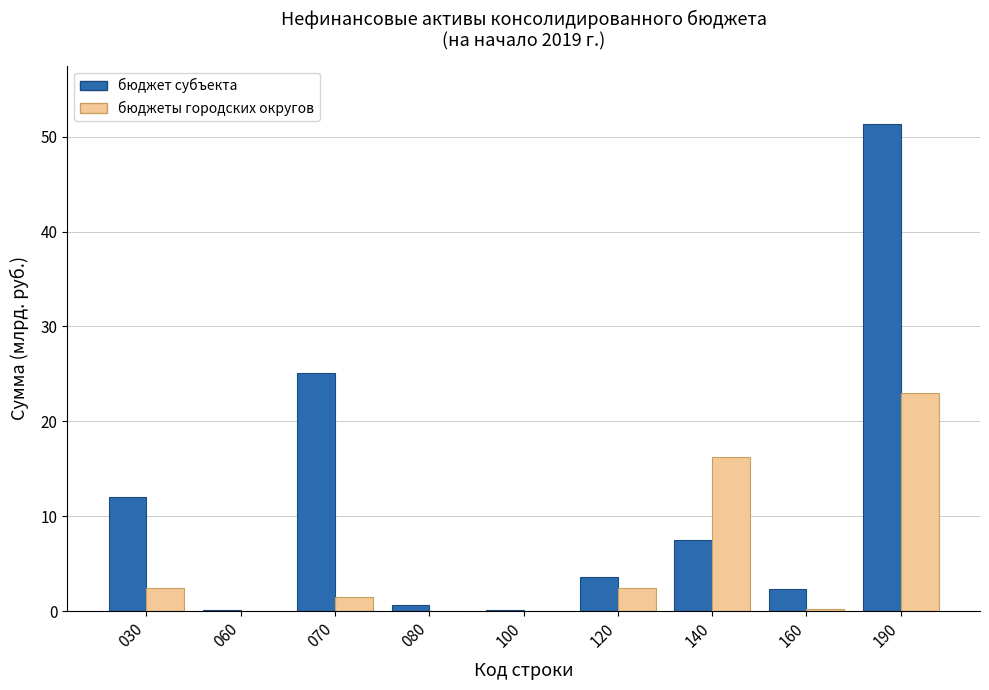

Are the bars horizontal?

No